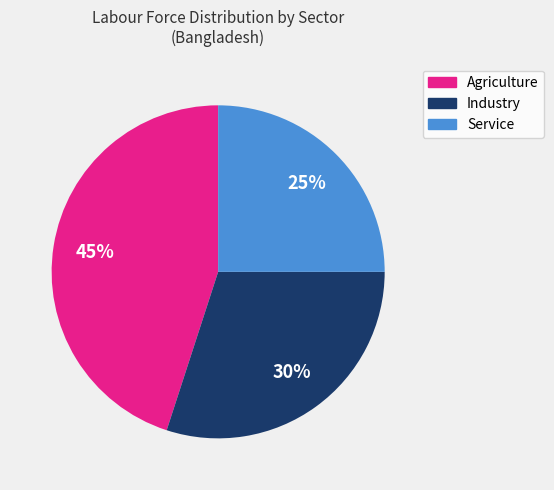

Do Agriculture and Industry together represent more than half of the pie?

Yes